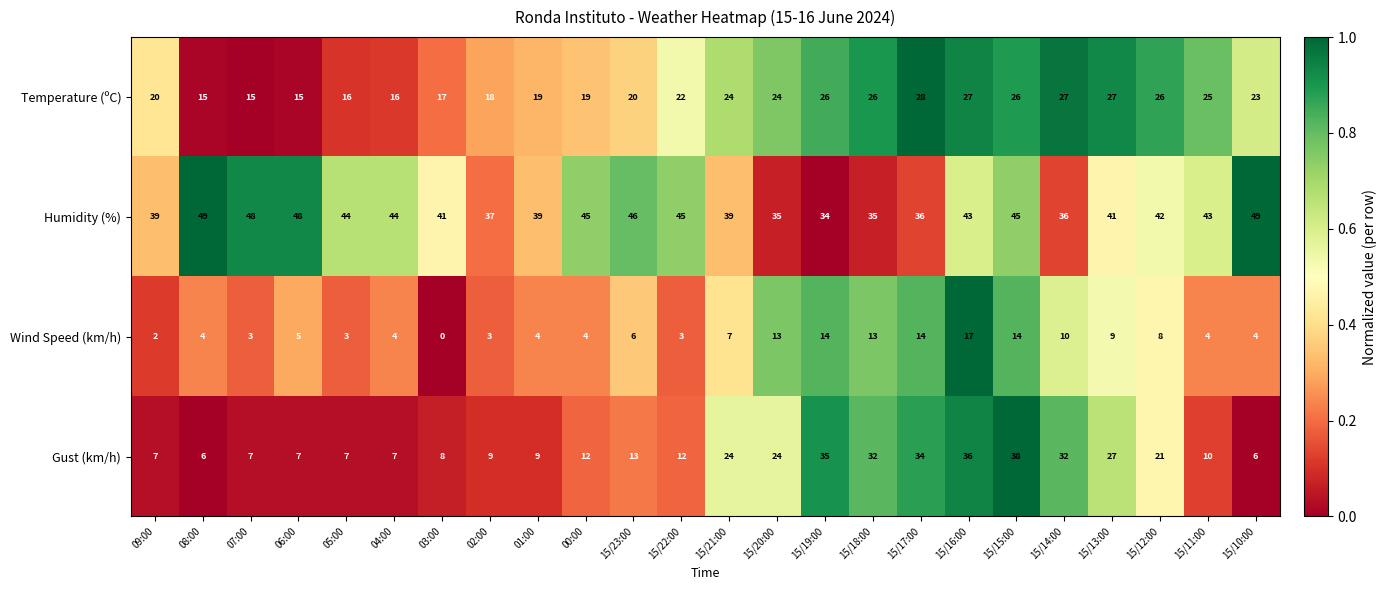

How many values in Wind Speed (km/h) are above zero?

23